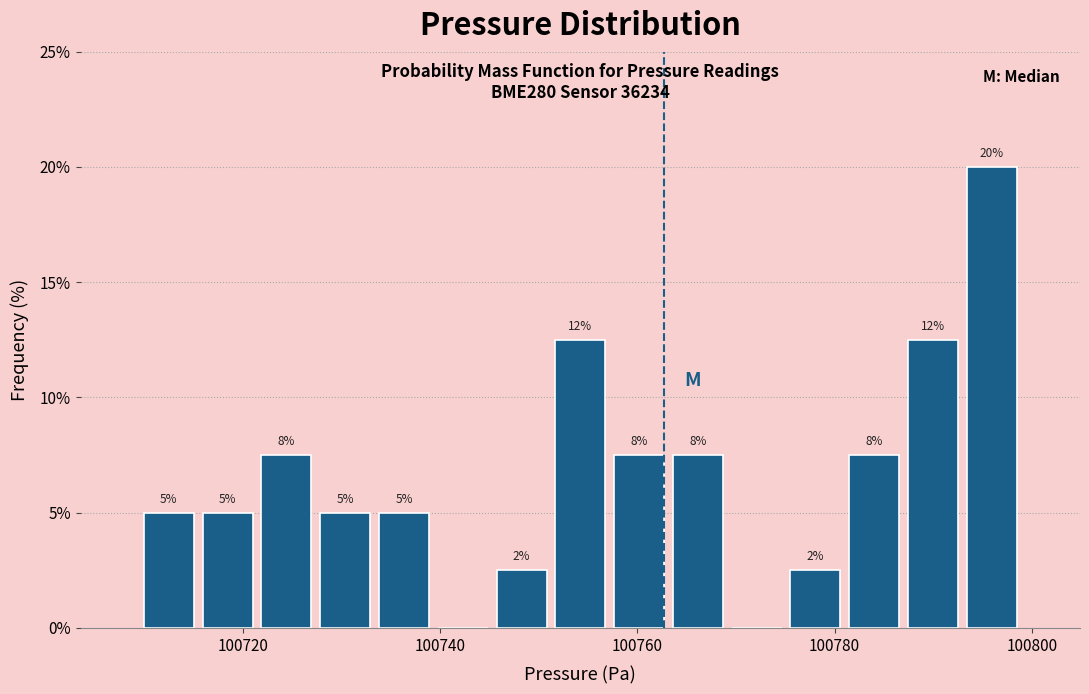

Read against the x-axis, roughly where is the centre of the tallest bar?

100796